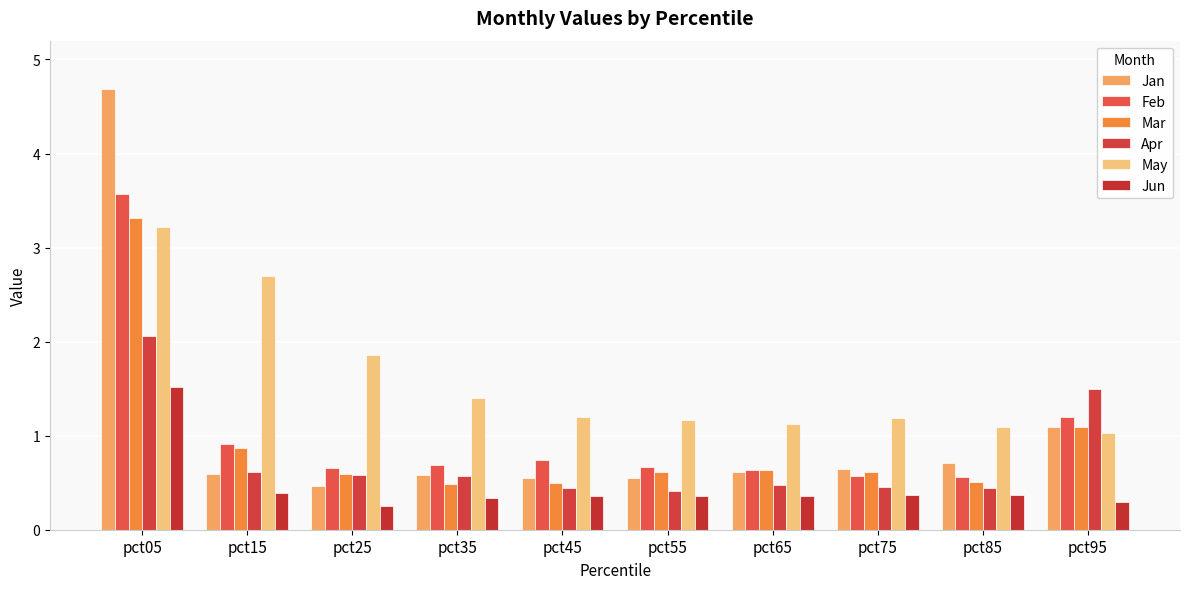

How many data points does each series have?

10